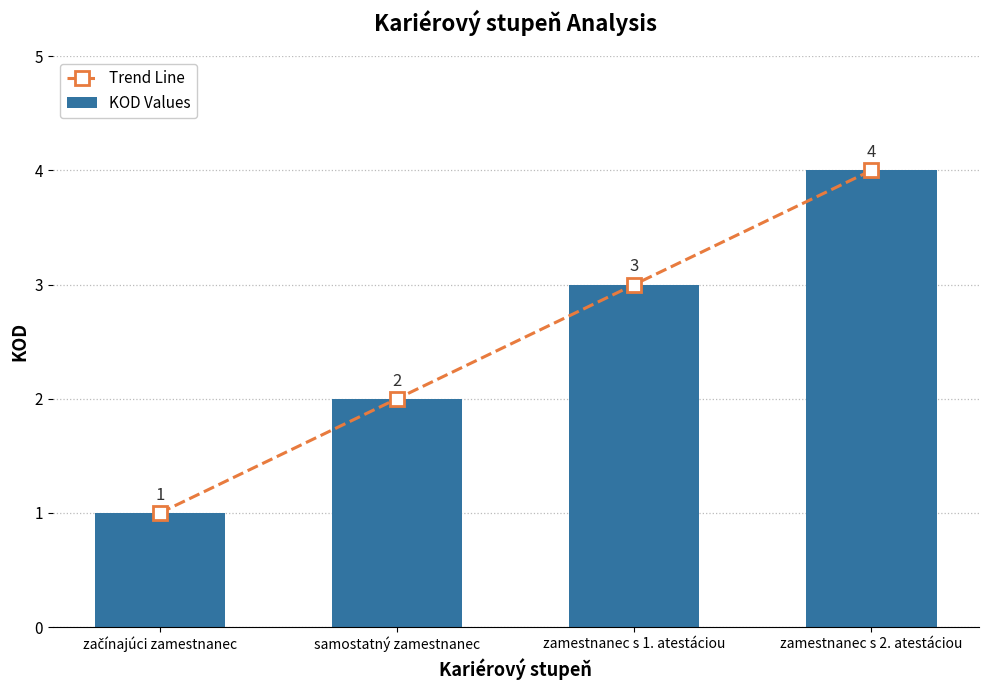

What is the sum of the KOD Values values at zamestnanec s 2. atestáciou and začínajúci zamestnanec?

5